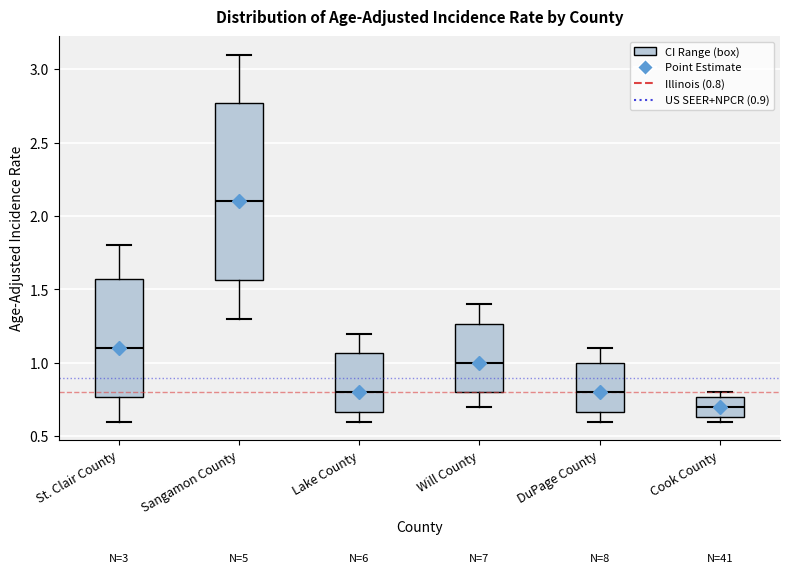

Reading left to right, transcribe this box plot: for each box, give where its median line is, the range the box spans, and where its two whiskers end, as read against the y-axis. The values are not printed on the chart, so give them approximately, as read against the axis.

St. Clair County: median 1.10, box 0.75 to 1.55, whiskers 0.60 to 1.80
Sangamon County: median 2.10, box 1.55 to 2.75, whiskers 1.30 to 3.10
Lake County: median 0.80, box 0.65 to 1.05, whiskers 0.60 to 1.20
Will County: median 1.00, box 0.80 to 1.25, whiskers 0.70 to 1.40
DuPage County: median 0.80, box 0.65 to 1.00, whiskers 0.60 to 1.10
Cook County: median 0.70, box 0.65 to 0.75, whiskers 0.60 to 0.80